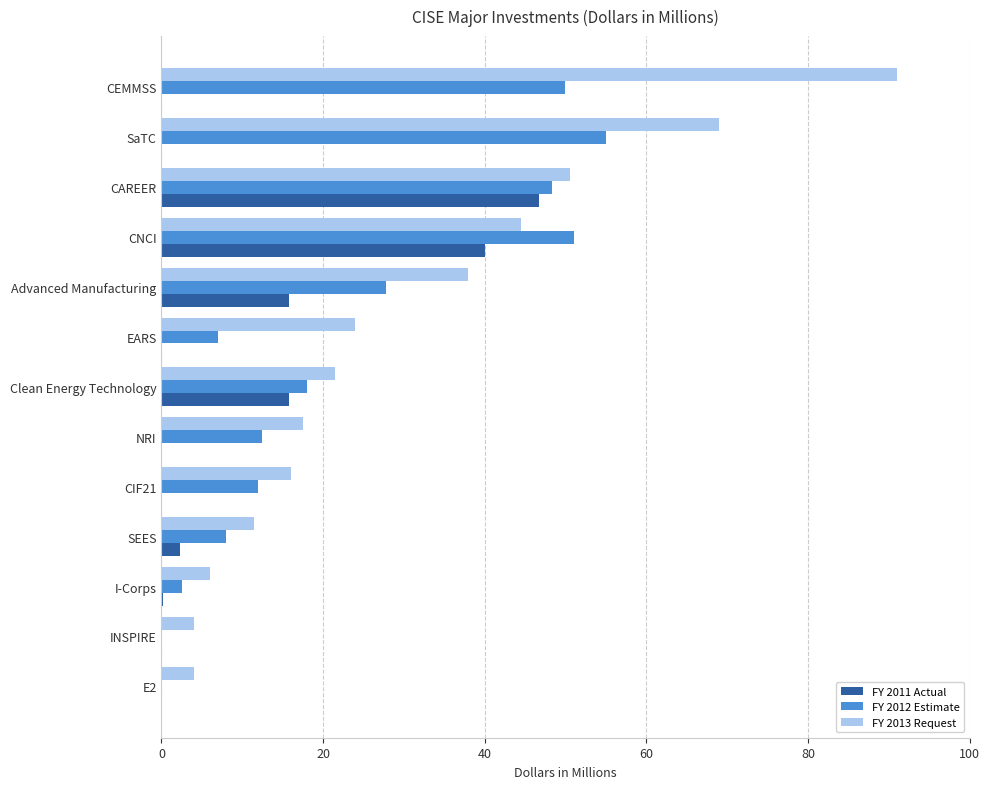

The FY 2013 Request series shows 9.4 at CIF21. True or false?

False